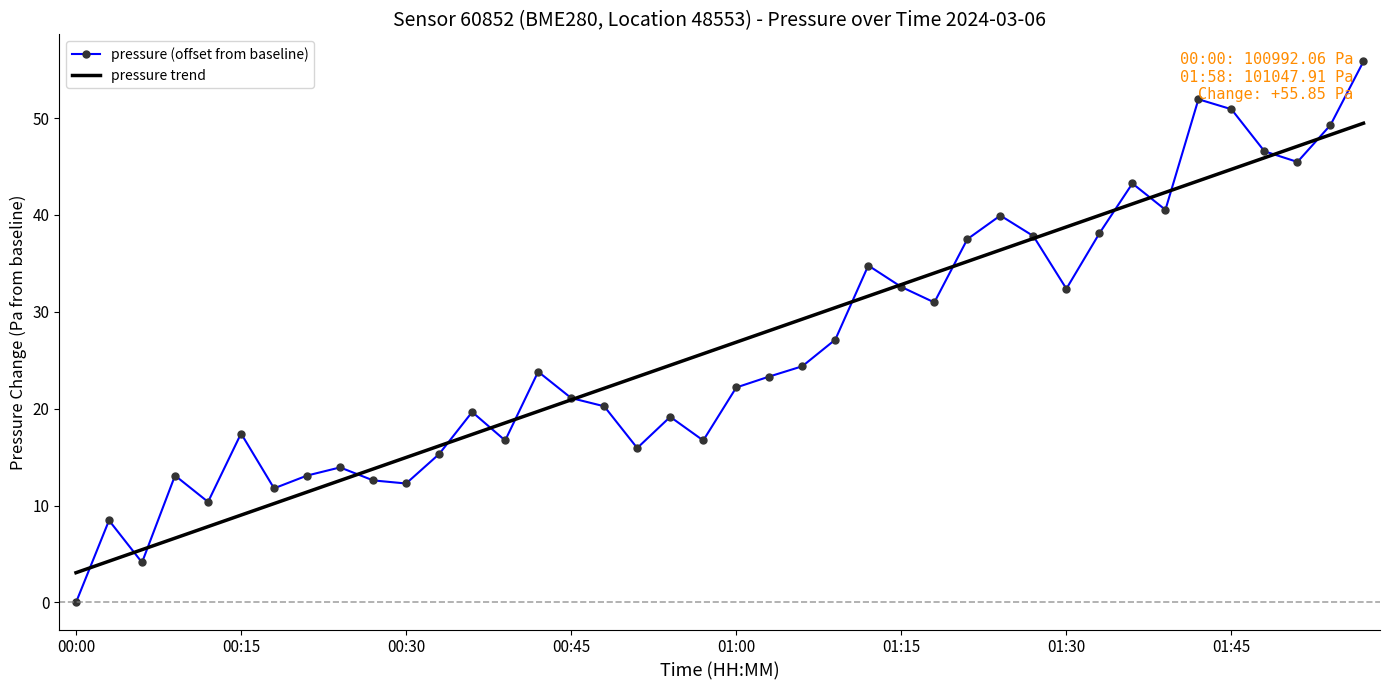

What is the lowest value of the pressure trend series?

3.1